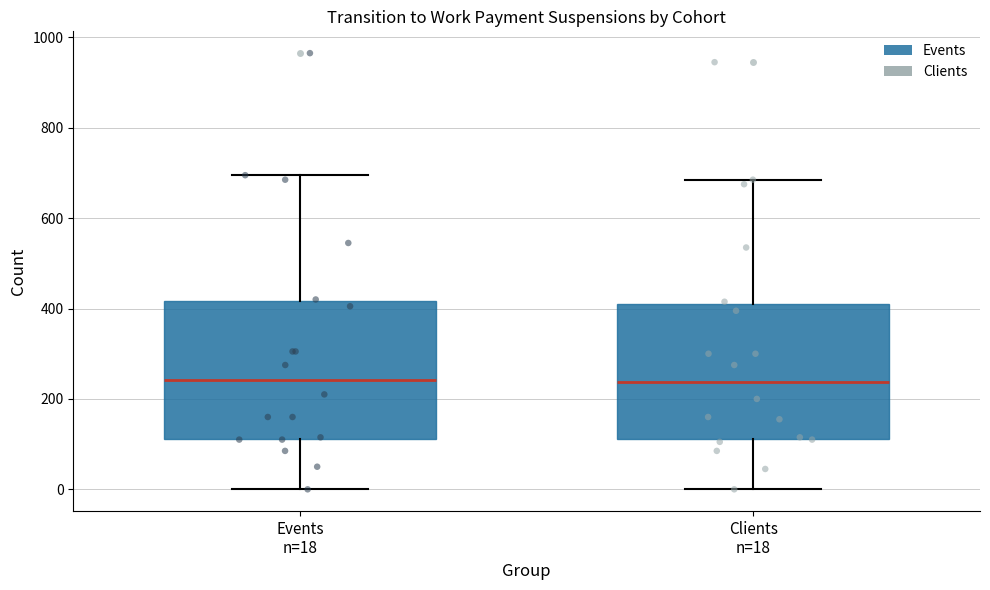

Reading left to right, transcribe this box plot: for each box, give where its median line is, the range the box spans, and where its two whiskers end, as read against the y-axis. The values are not printed on the chart, so give them approximately, as read against the axis.

Events n=18: median 240, box 120 to 420, whiskers 0 to 700
Clients n=18: median 240, box 120 to 420, whiskers 0 to 680